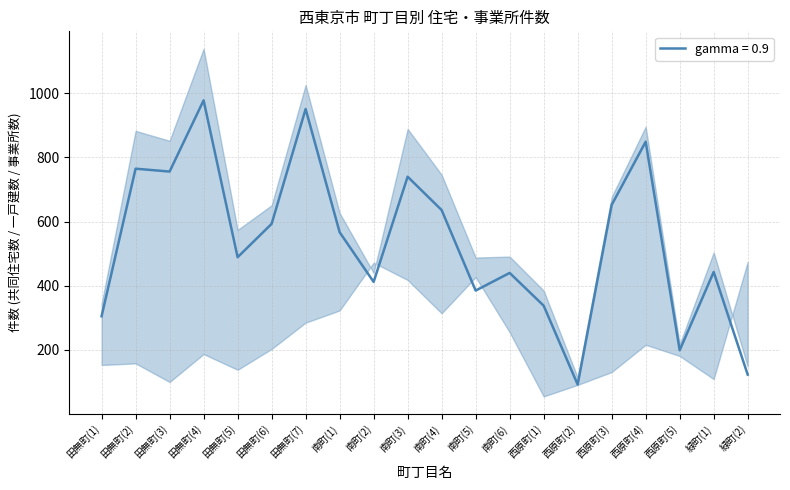

What is the highest value of the gamma = 0.9 series?

978